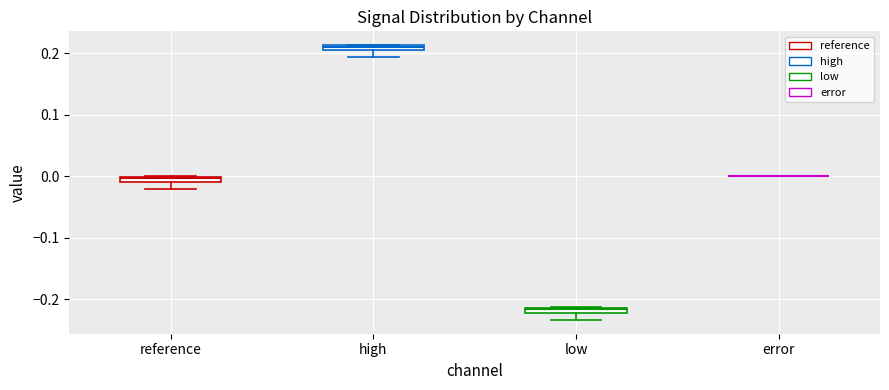

Where is the upper edge of the box for low on the y-axis? The values are not printed on the chart, so give them approximately, as read against the axis.

-0.21